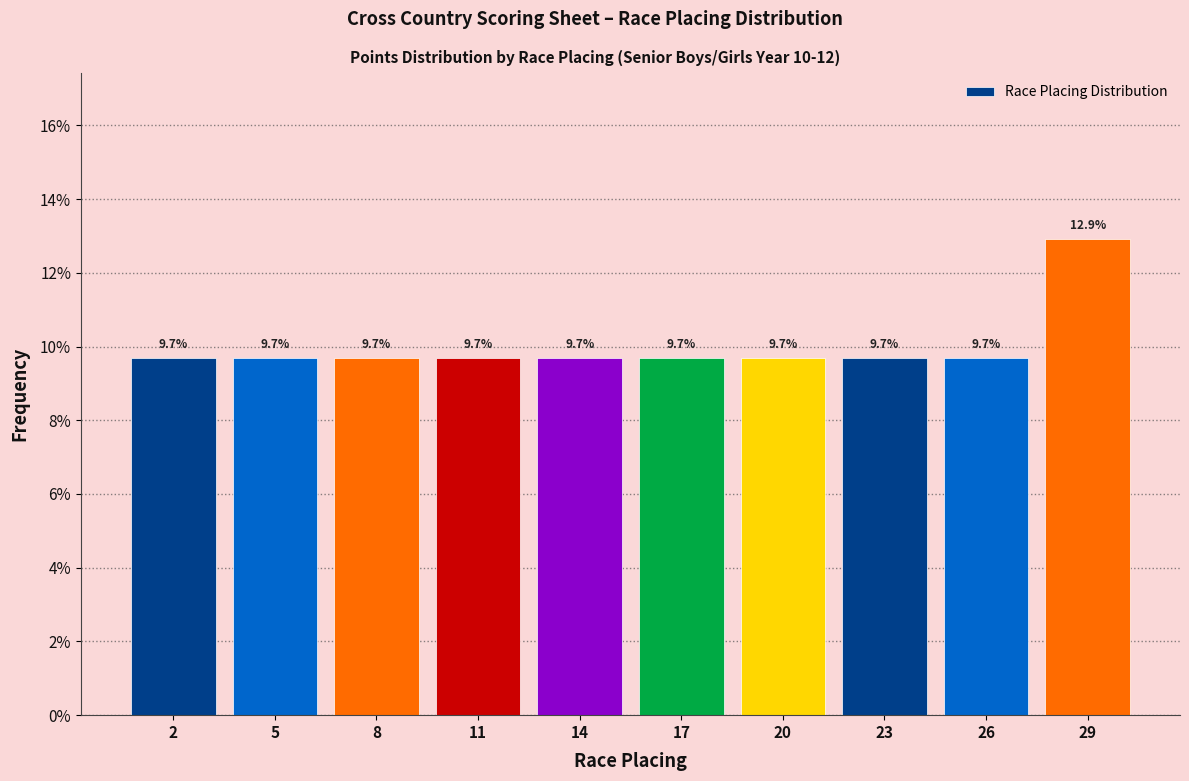

Reading right to left, what are all the values shown in this chart?

12.9	9.7	9.7	9.7	9.7	9.7	9.7	9.7	9.7	9.7